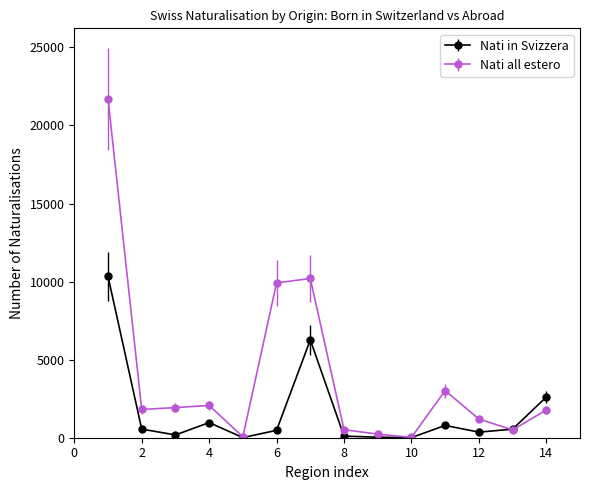

Which series has the largest range (max minus min)?

Nati all estero